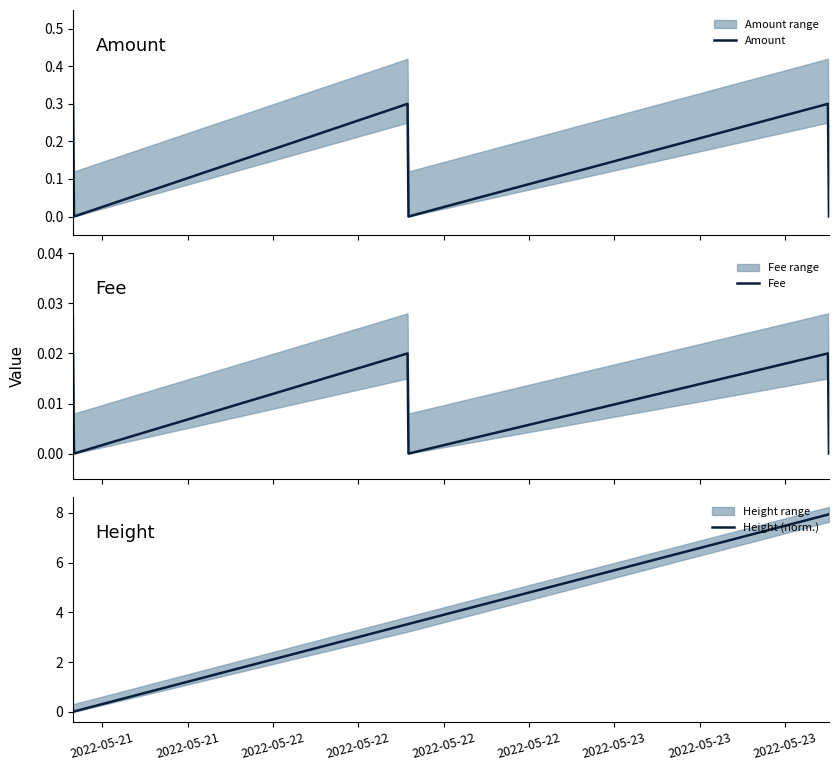

What is the highest value of the Amount series?

0.3